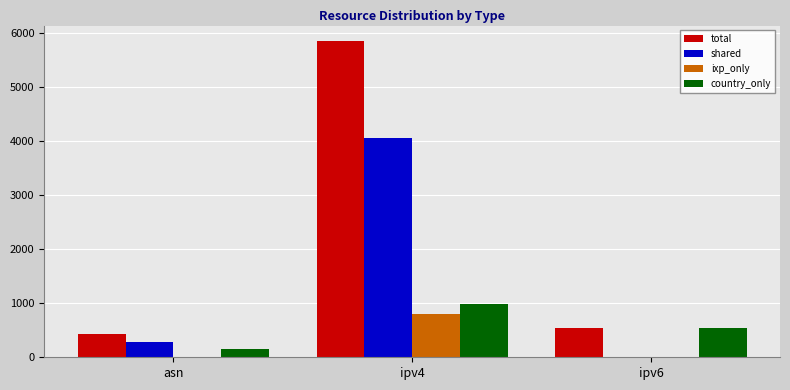

Which series has the largest total across all categories?

total